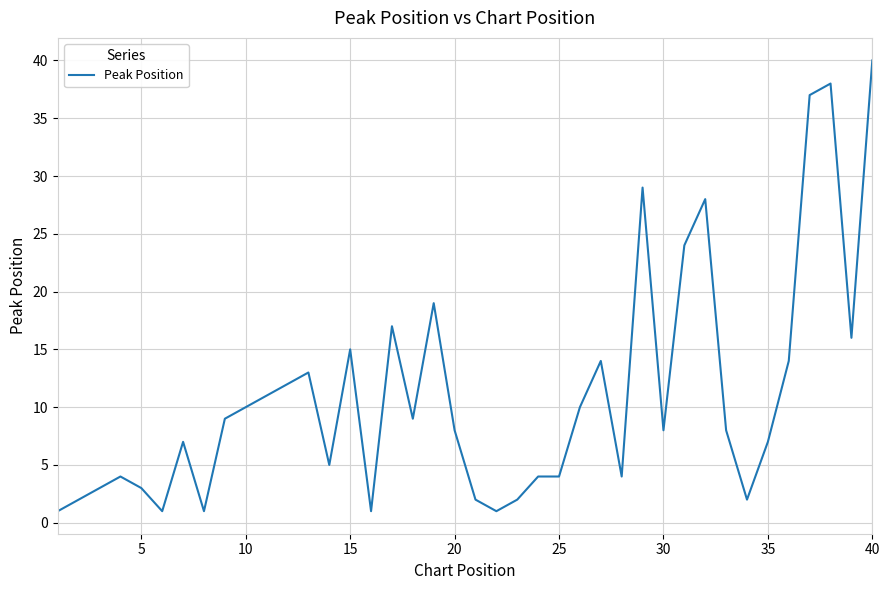

What is the greatest value displayed?

40